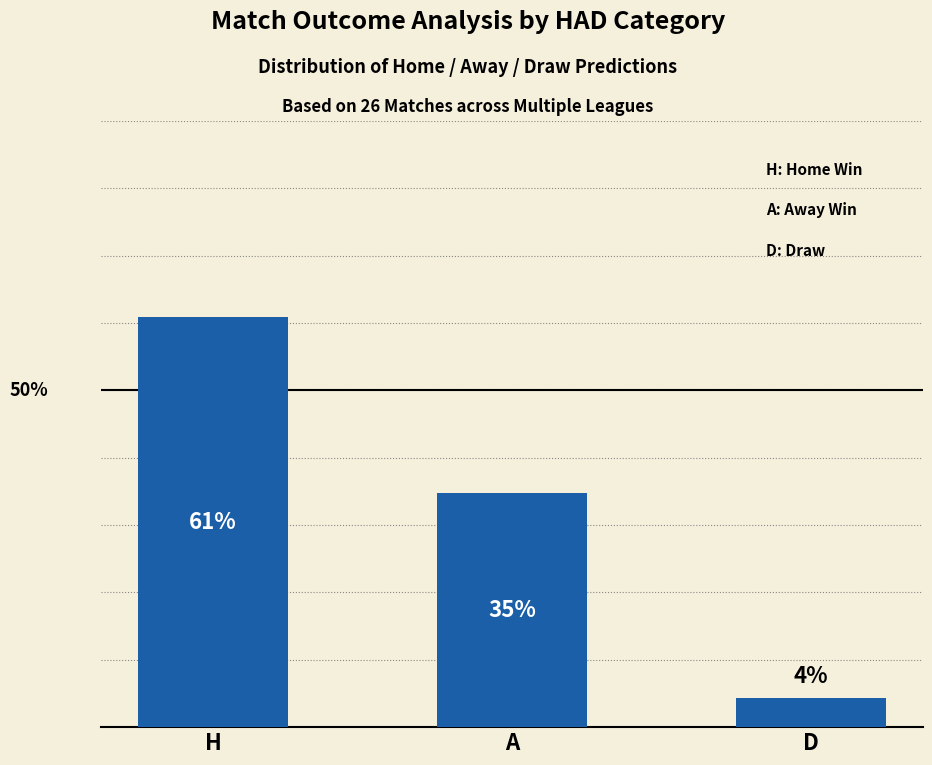

What is the sum of the values at A and D?

39.1